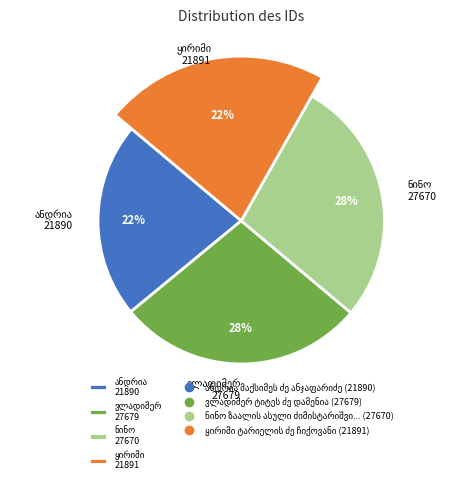

What is the largest slice in the pie chart?

ვლადიმერ ტიტეს ძე დამენია